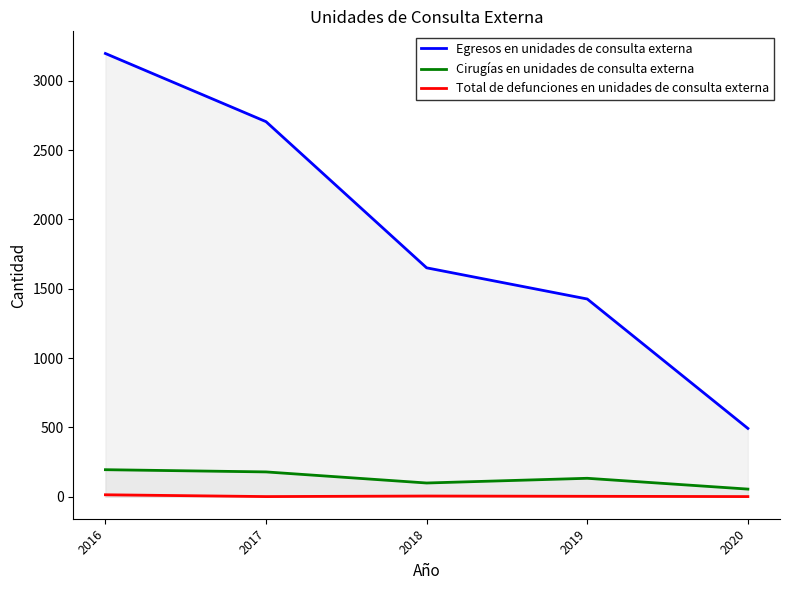

What is the value of the Egresos en unidades de consulta externa point at the 3rd from the left?

1651